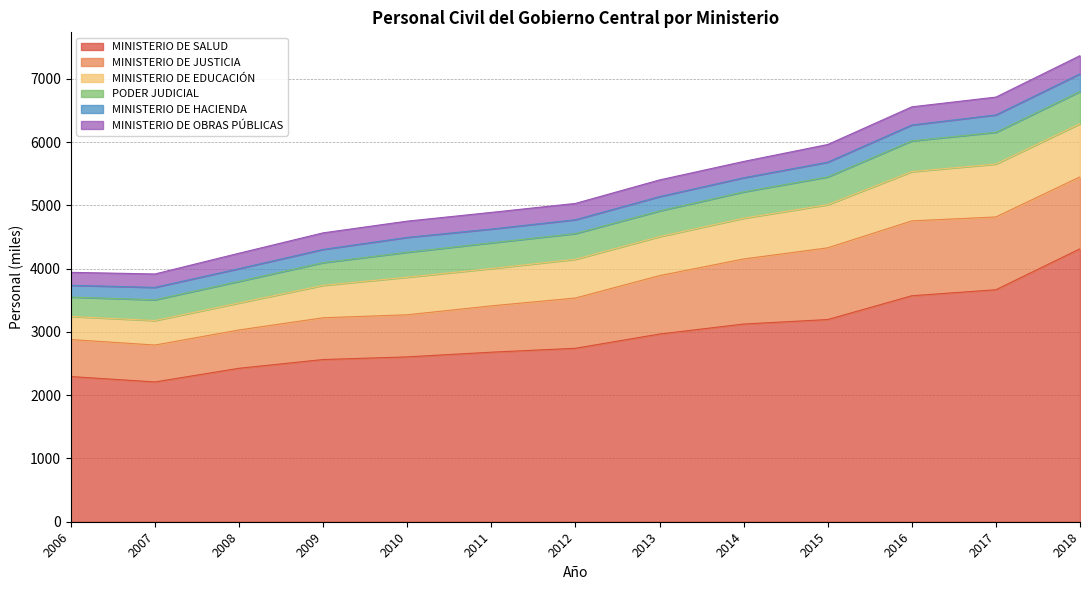

True or false: MINISTERIO DE OBRAS PÚBLICAS and MINISTERIO DE HACIENDA cross at least once.

False